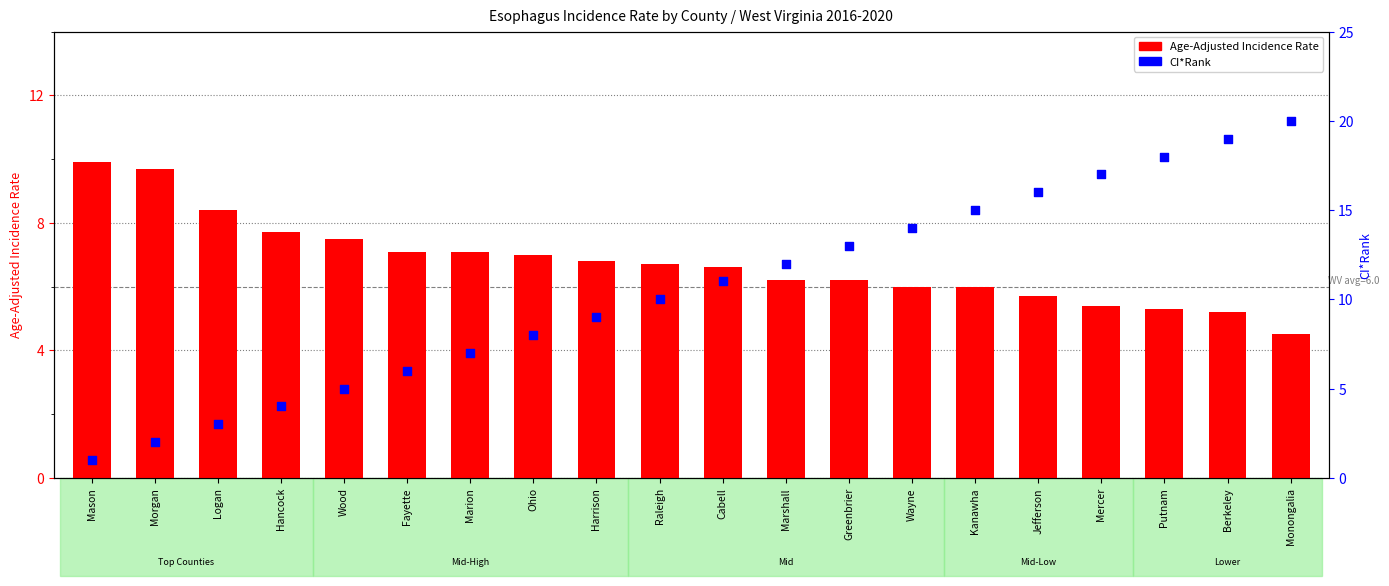

At how many categories does at least one series exceed 14?

6